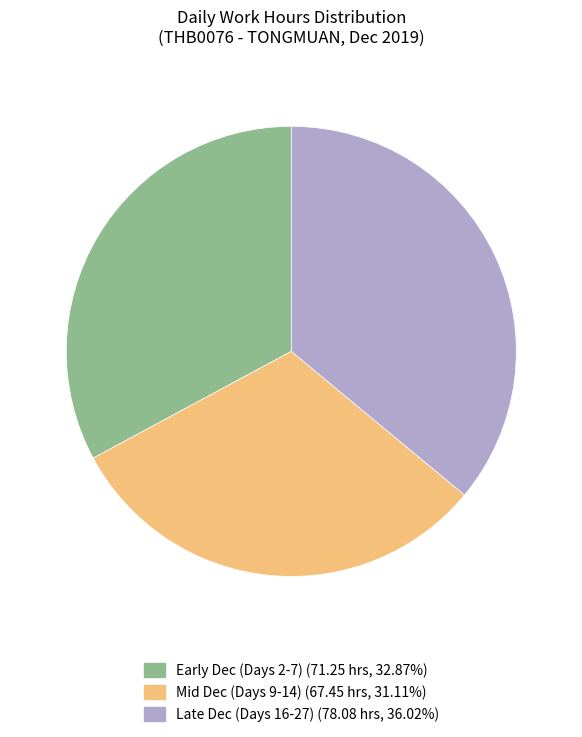

Is there a majority slice in this chart?

No